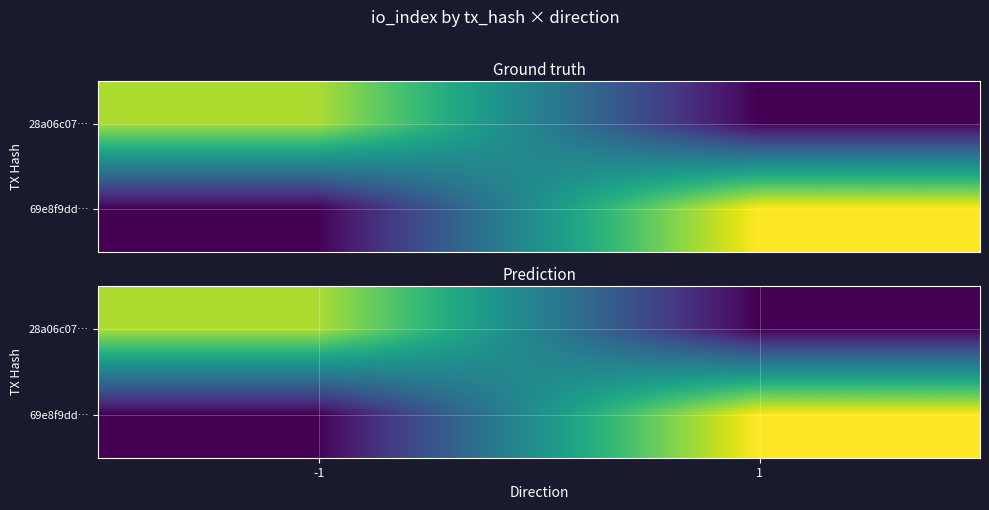

What is the highest value of the 69e8f9dd… series?

32